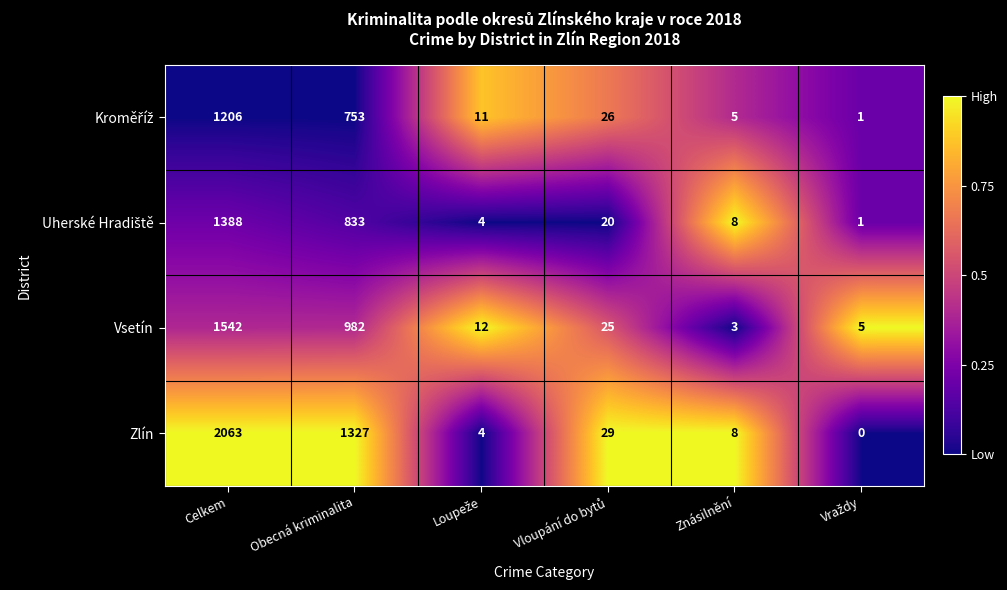

Which series has the largest total across all categories?

Zlín